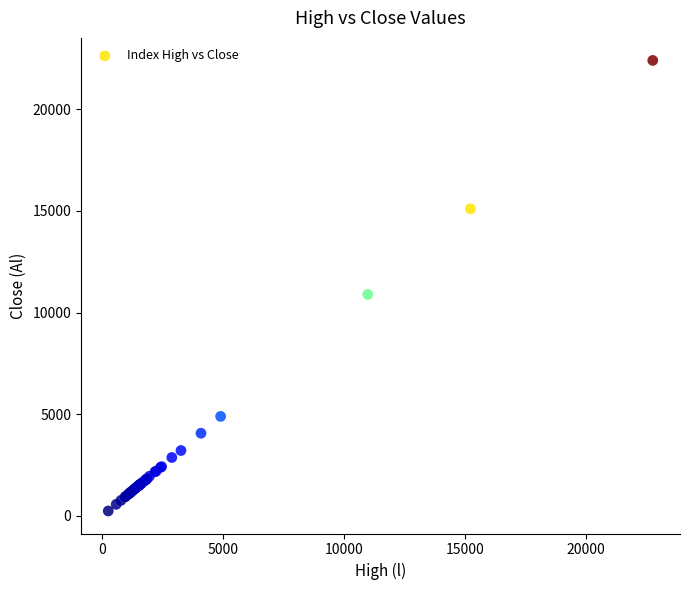

What Y value in the scatter plot is closest to 11324?

10893.6